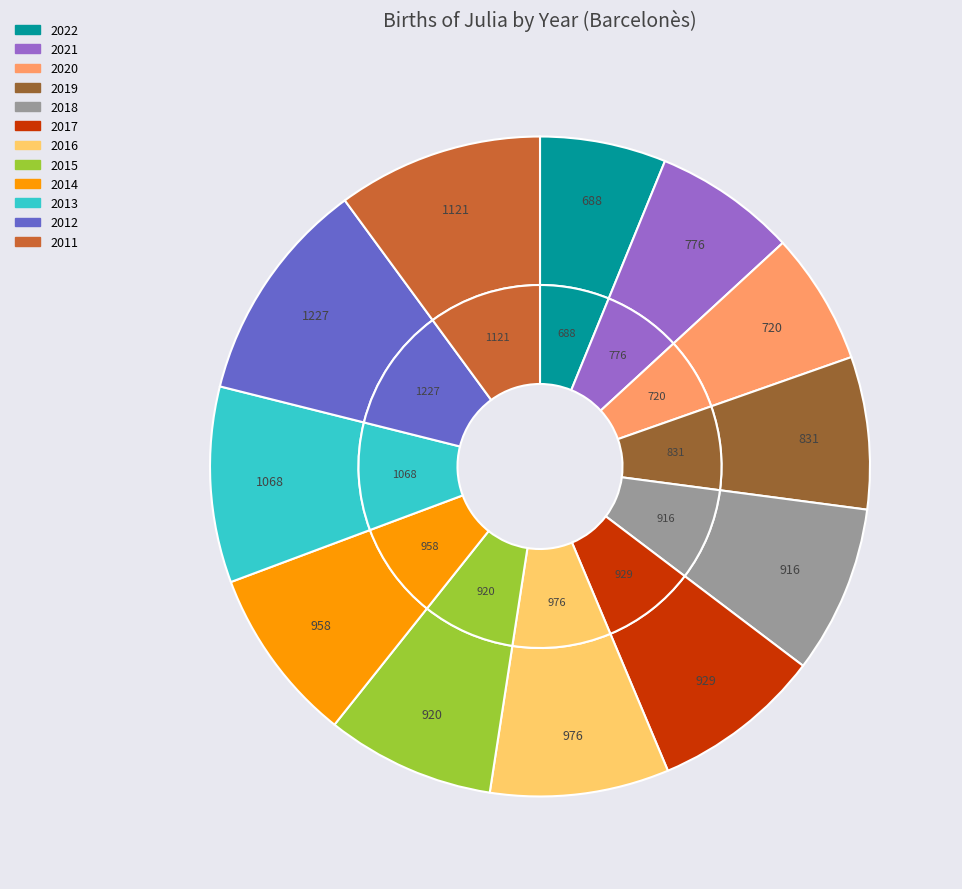

To the nearest percent, what is the difference between the largest and smallest slice percentages?

5%